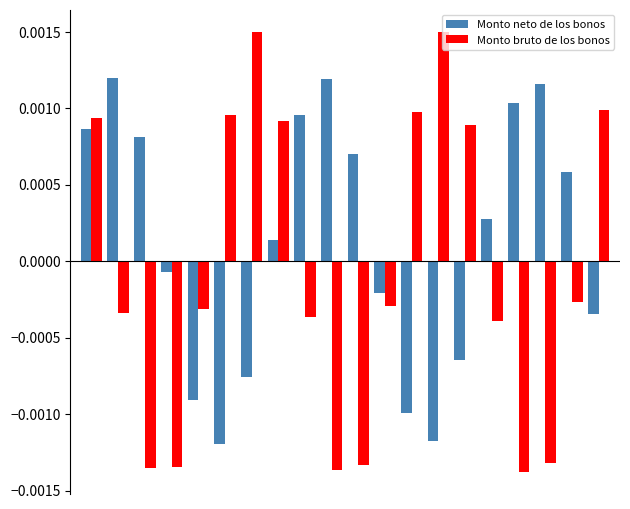

How many groups of bars are there?

20